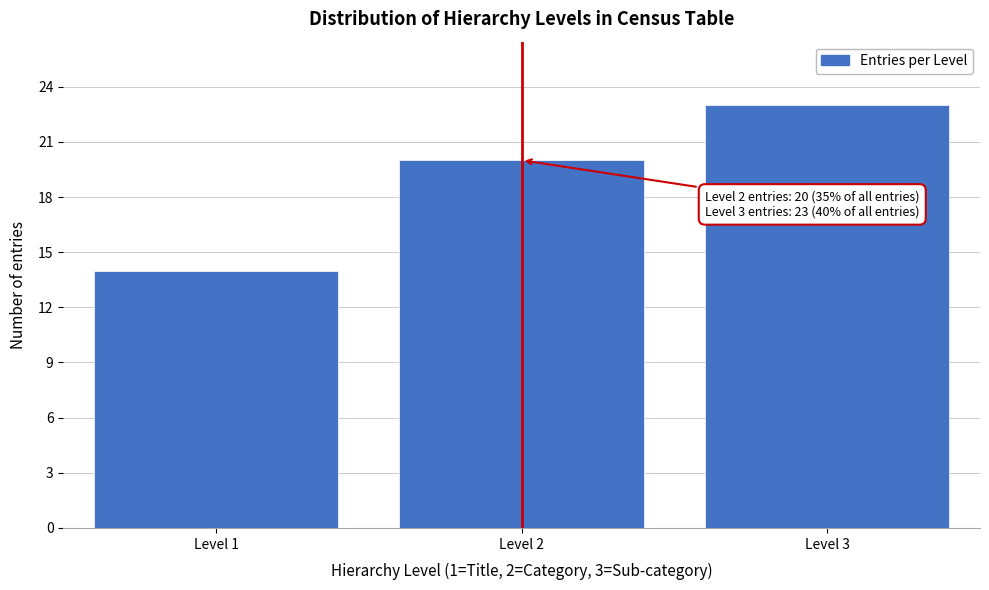

Reading left to right, list all the values displayed in this chart.

Level 1=14	Level 2=20	Level 3=23